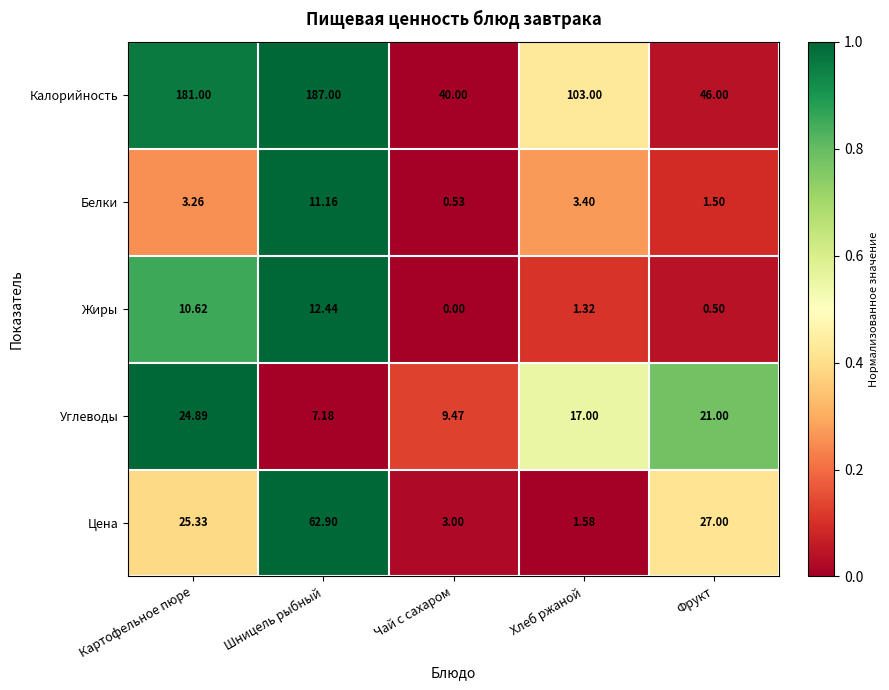

At Картофельное пюре, list the series in order from smallest to largest.

Белки, Жиры, Углеводы, Цена, Калорийность